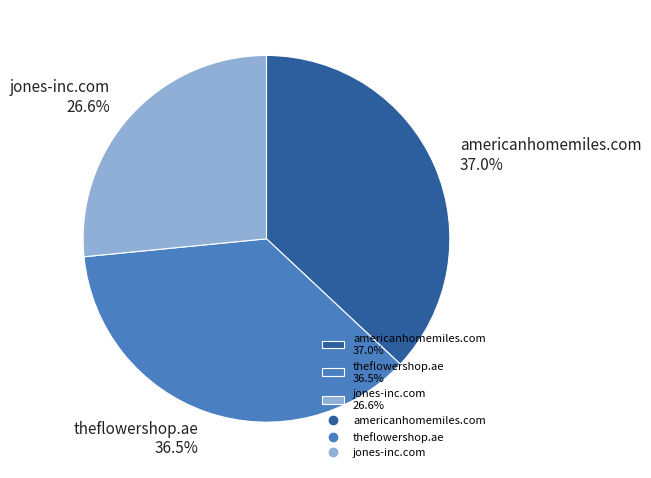

True or false: jones-inc.com accounts for 27% of the total.

True